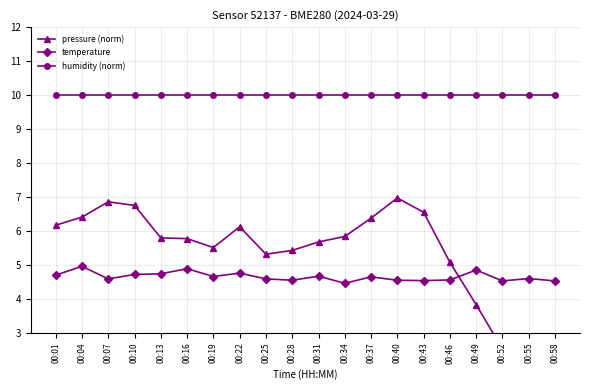

Does the chart have visible grid lines?

Yes